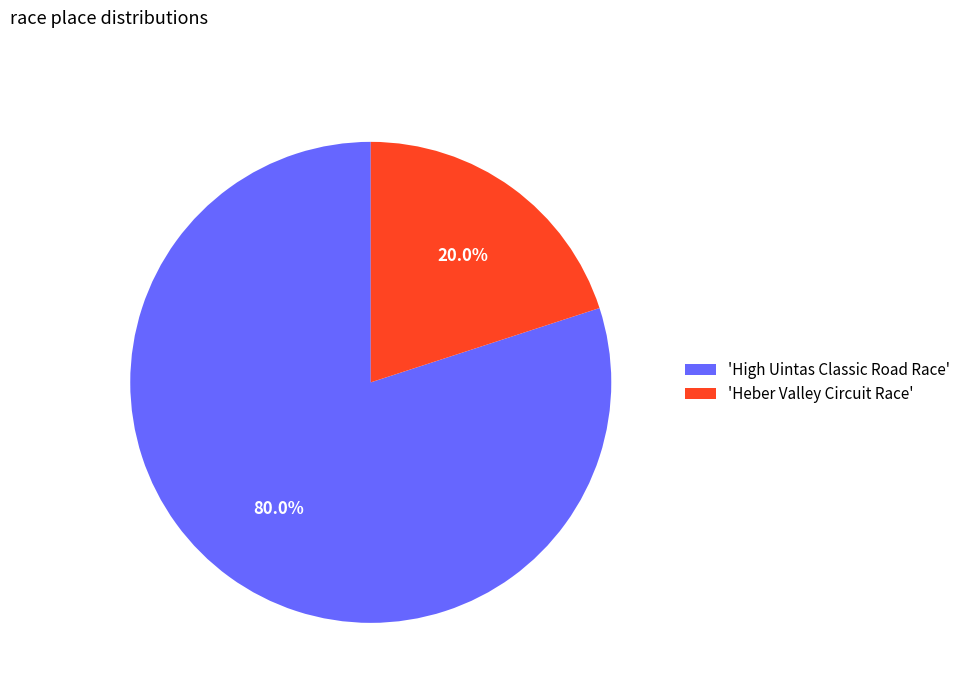

Between 'High Uintas Classic Road Race' and 'Heber Valley Circuit Race', which is larger?

'High Uintas Classic Road Race'